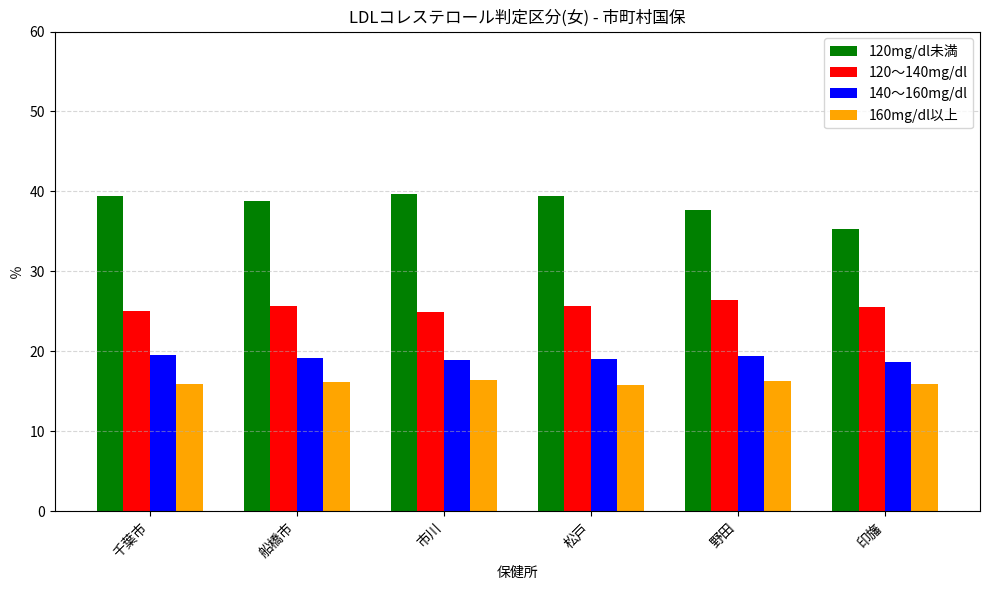

What is the sum of the 160mg/dl以上 values at 千葉市 and 印旛?

31.9